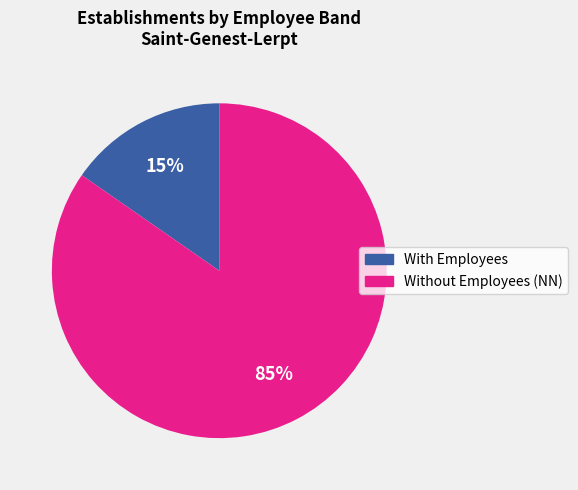

Is there any slice that represents more than half of the pie?

Yes